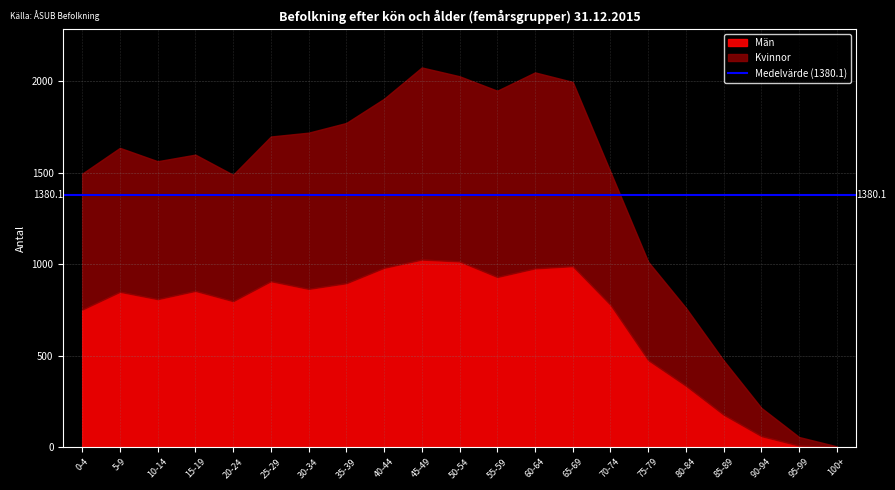

List the series in order of their overall mean, lowest first.

Män, Kvinnor